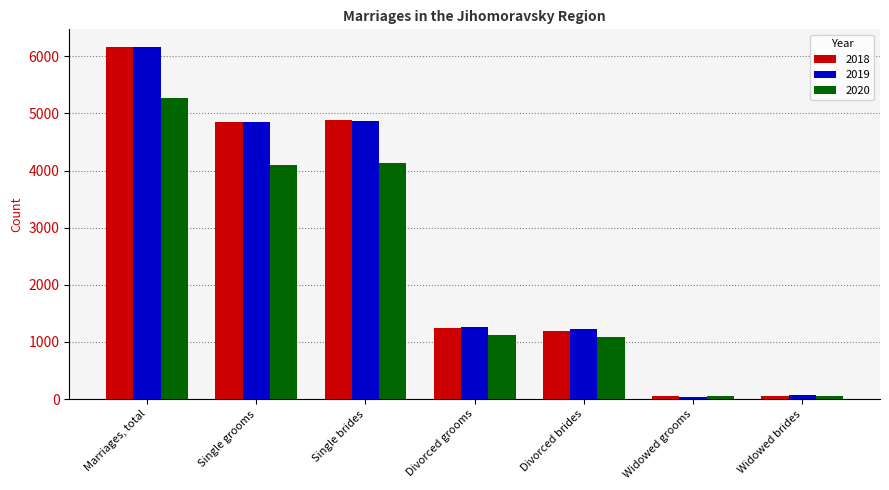

Does the chart contain any negative values?

No